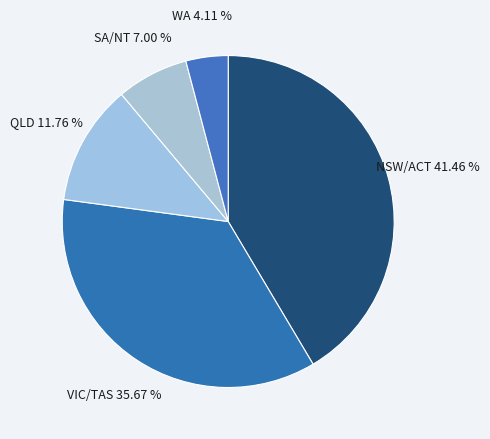

Count the number of slices in the pie.

5